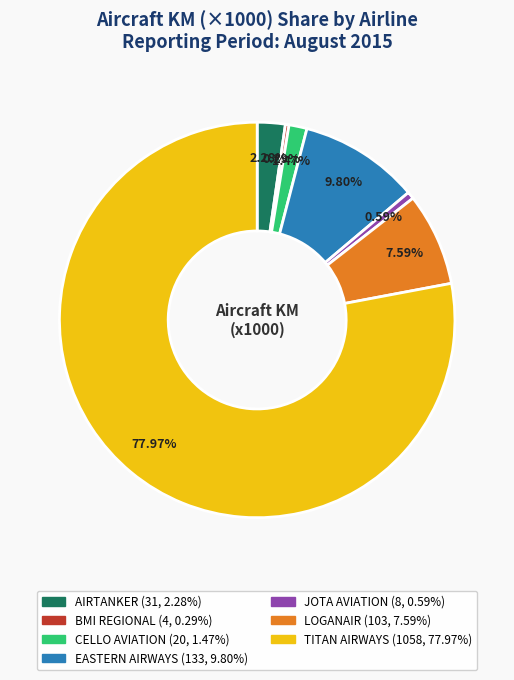

How many segments does this pie chart have?

7